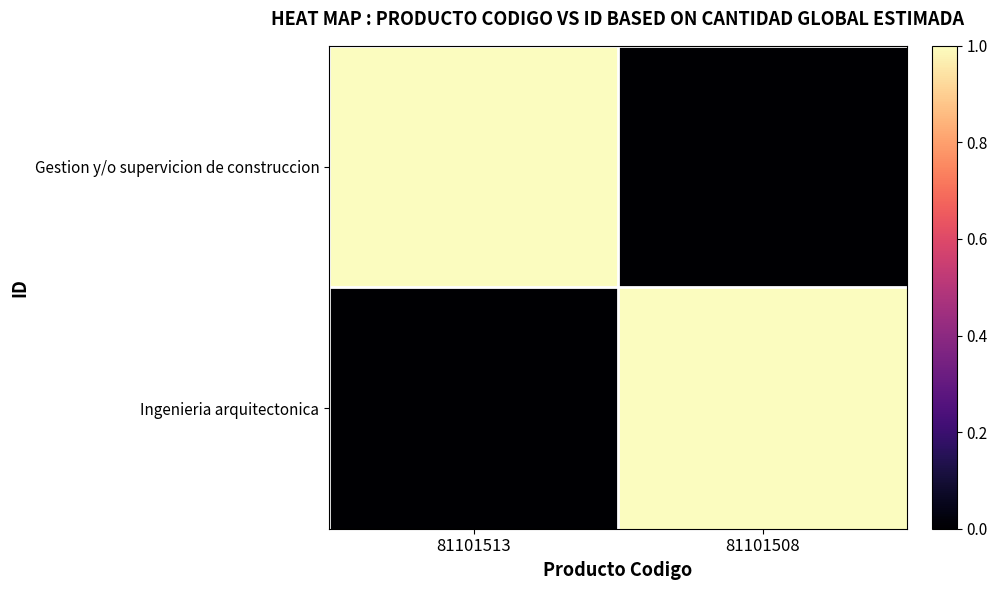

Between 81101513 and 81101508, which series saw the biggest shift?

Gestion y/o supervicion de construccion